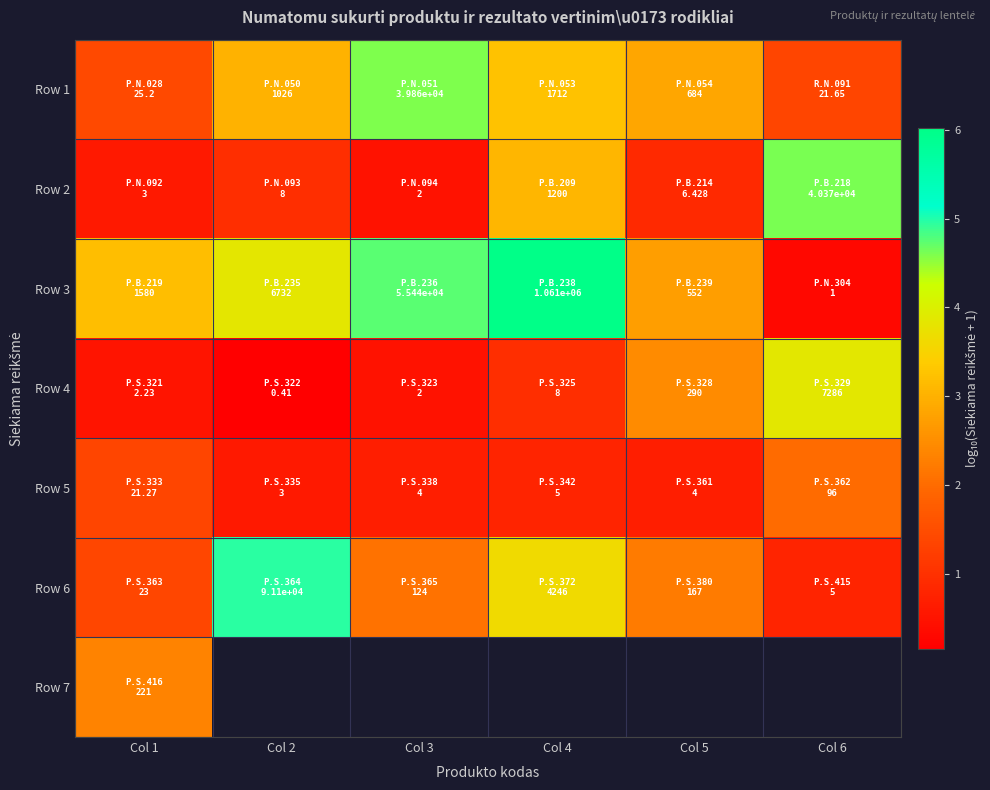

Rank the series at Col 6 from lowest to highest value.

Row 3, Row 6, Row 1, Row 5, Row 4, Row 2, Row 7